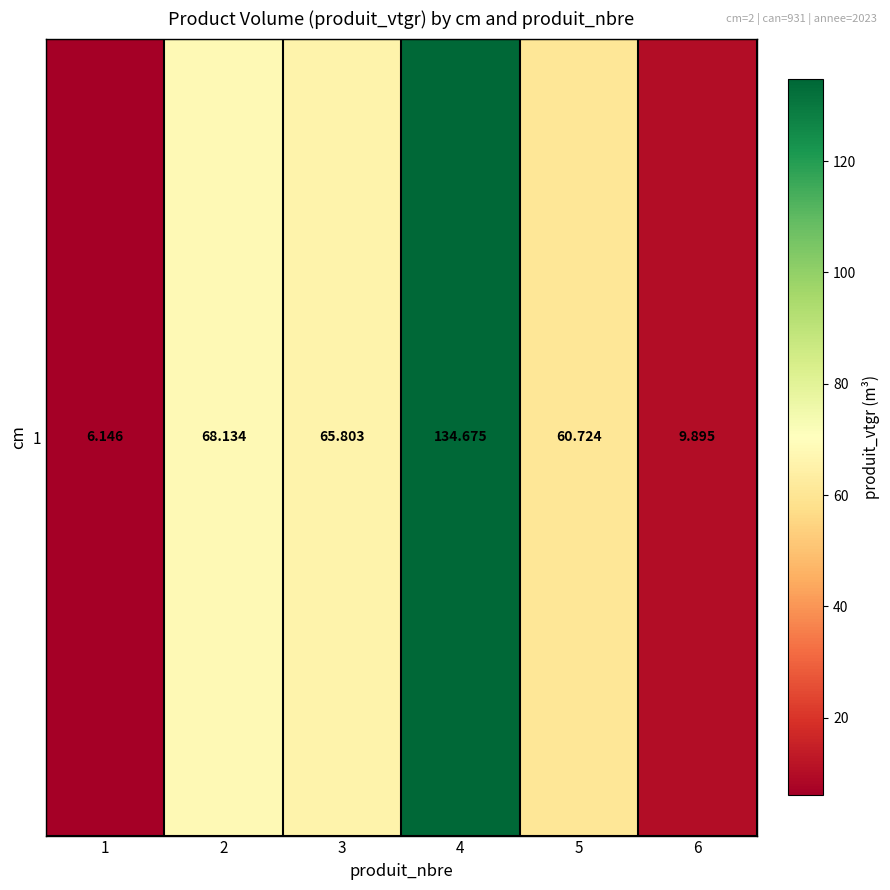

What is the average value?

57.6